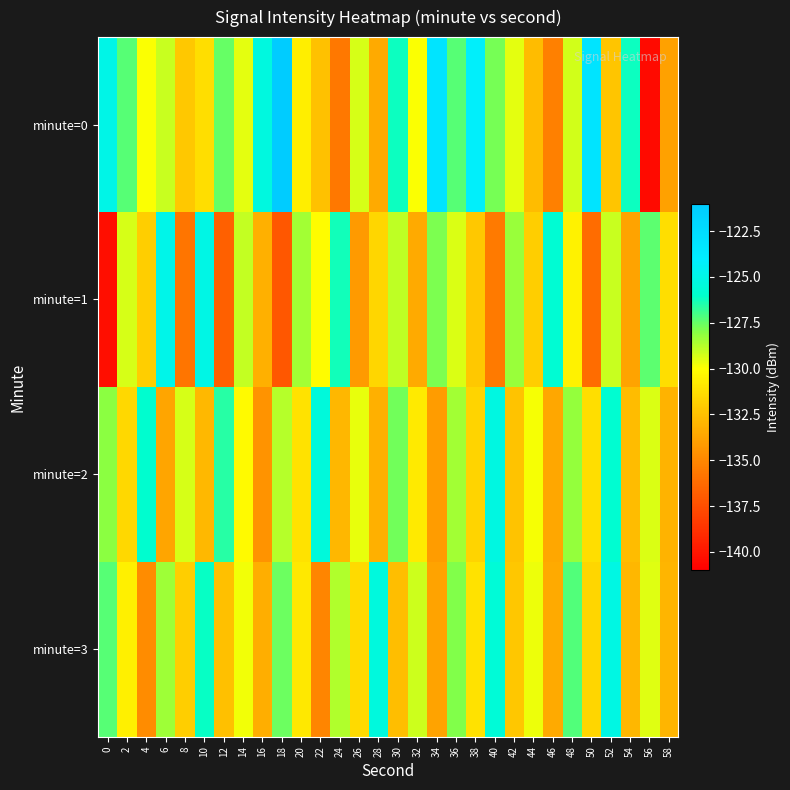

Which category has the lowest value across all series?

56